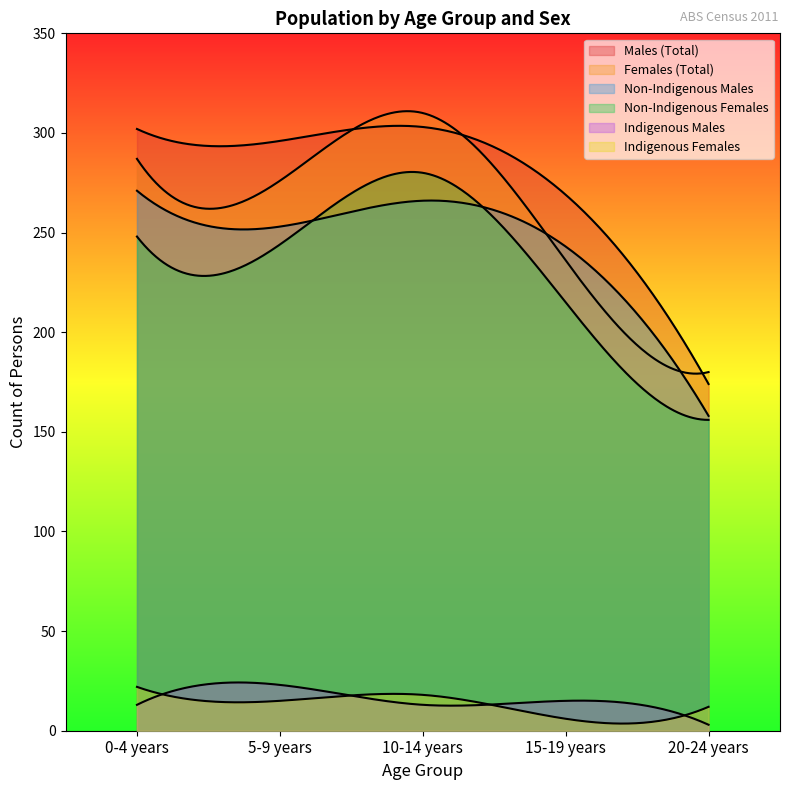

In Males (Total), how many points are higher than both neighbors (excluding endpoints)?

1